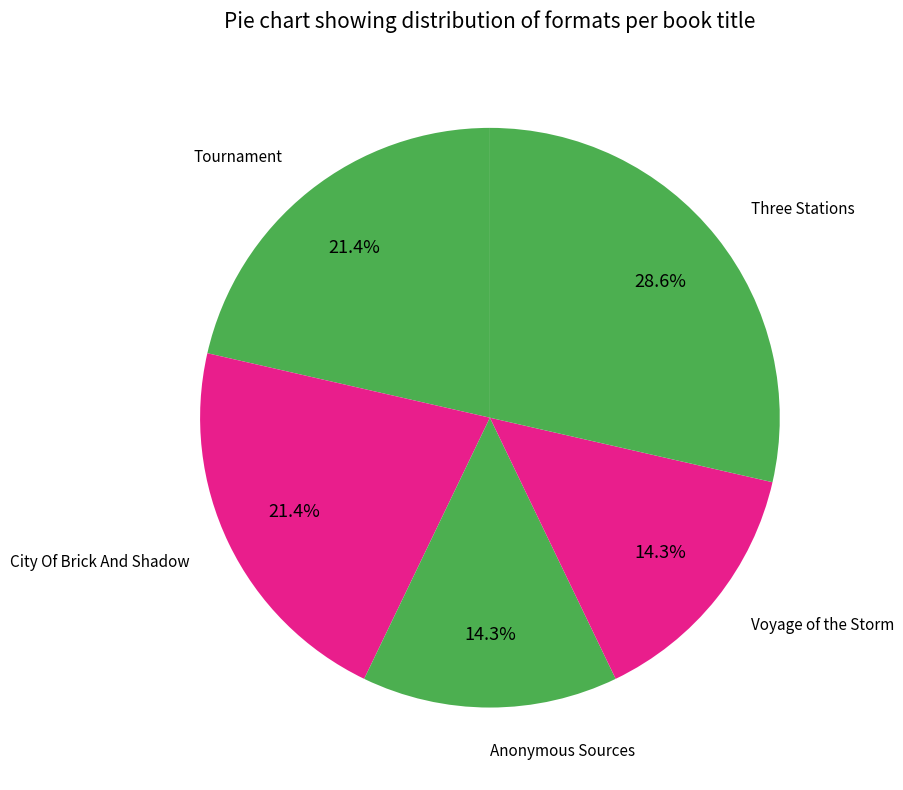

How many segments does this pie chart have?

5